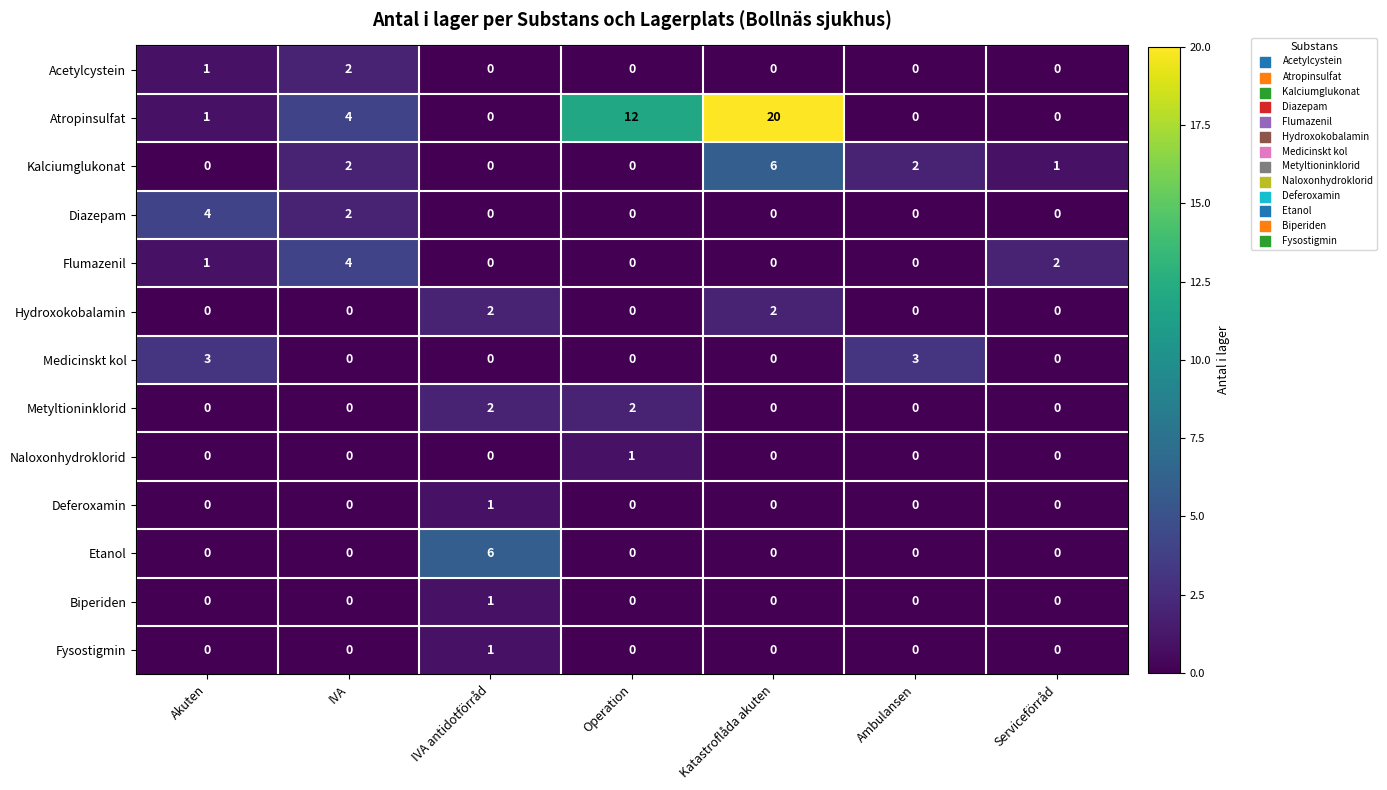

At which label does Acetylcystein reach its peak?

IVA